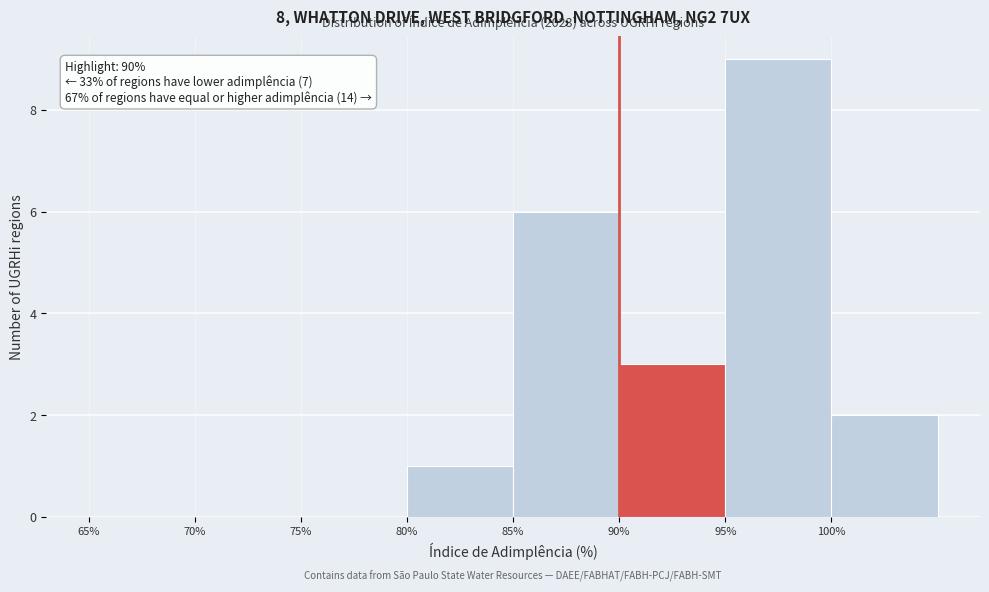

Which range on the x-axis has the tallest bar?

95 to 100